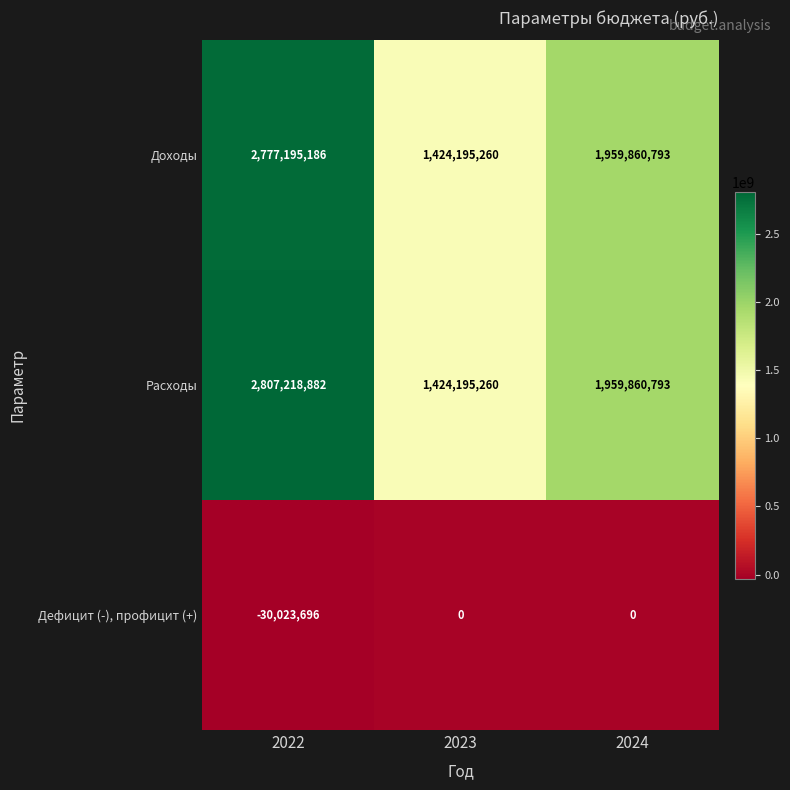

What value does the Доходы series have at 2023, to the nearest 10?

1424195260